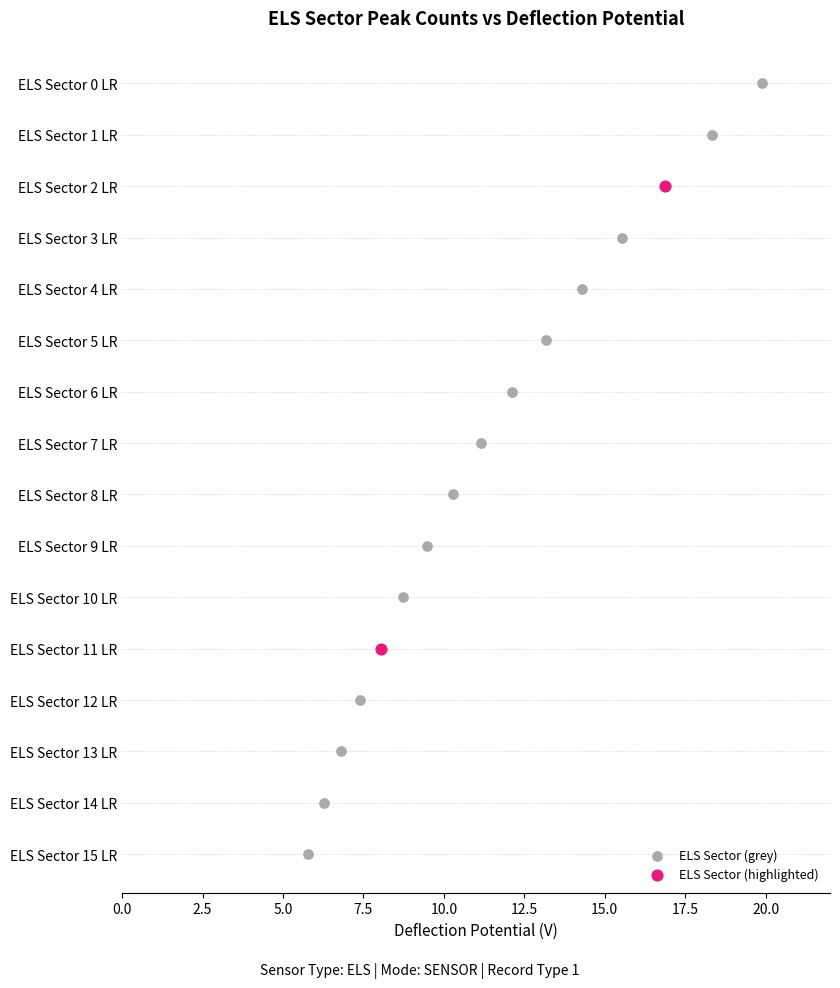

What are all the series names shown in the legend?

ELS Sector (grey), ELS Sector (highlighted)